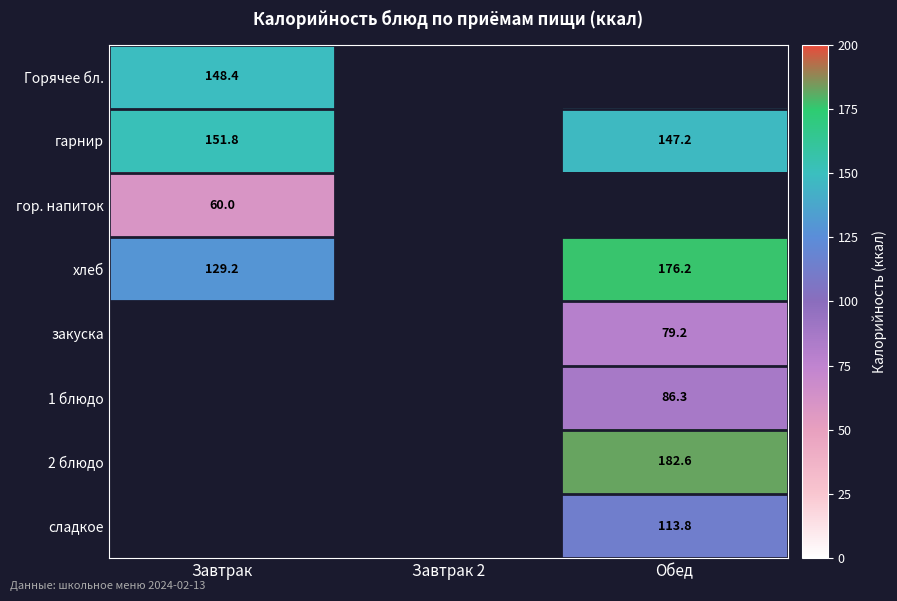

What is the highest value of the хлеб series?

176.2